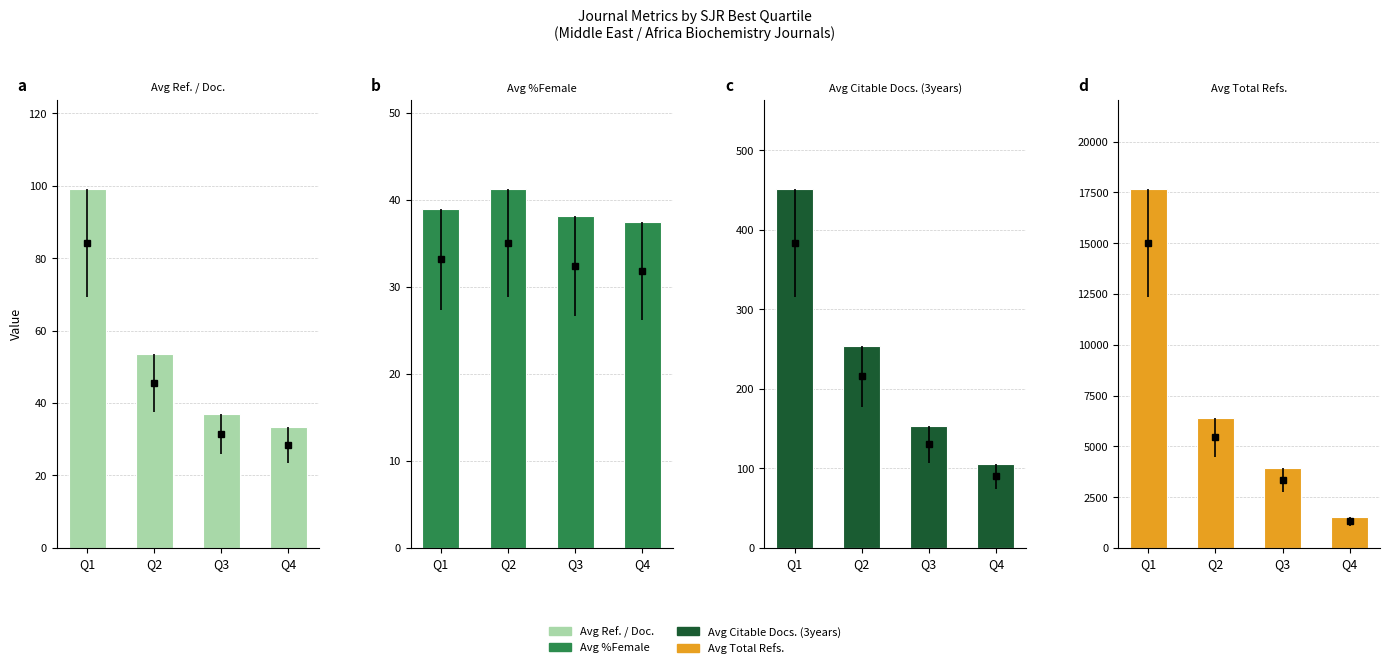

What are all the series names shown in the legend?

Avg Ref. / Doc., Avg %Female, Avg Citable Docs. (3years), Avg Total Refs.